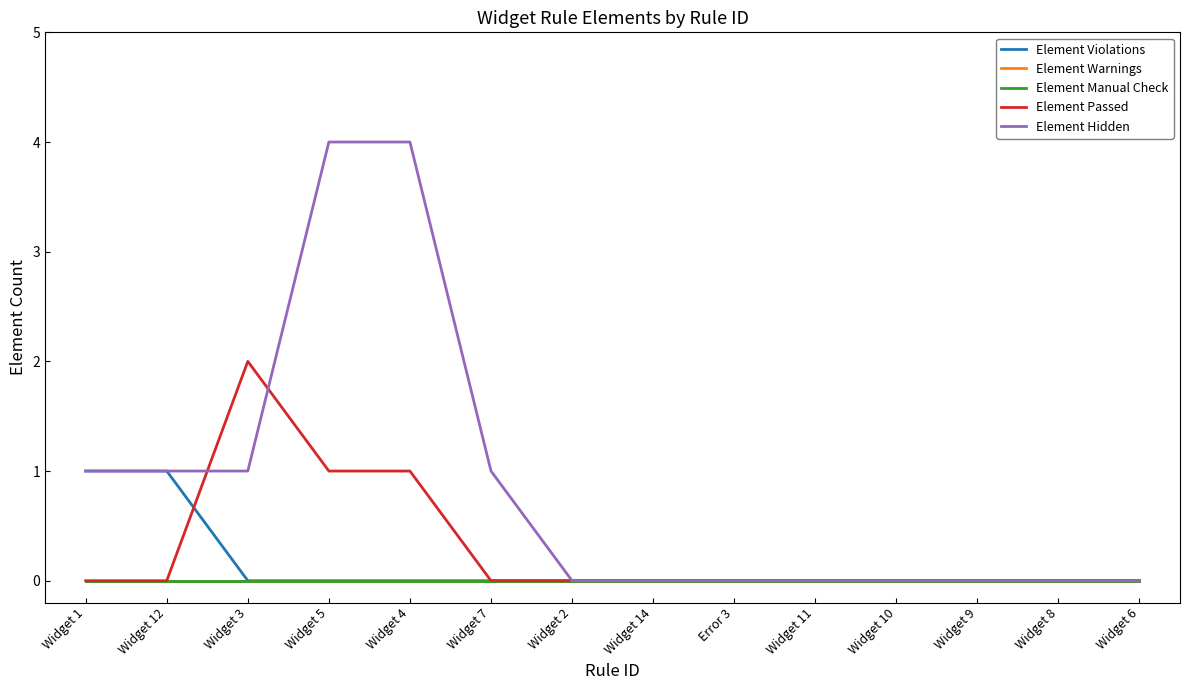

Does the chart have visible grid lines?

No